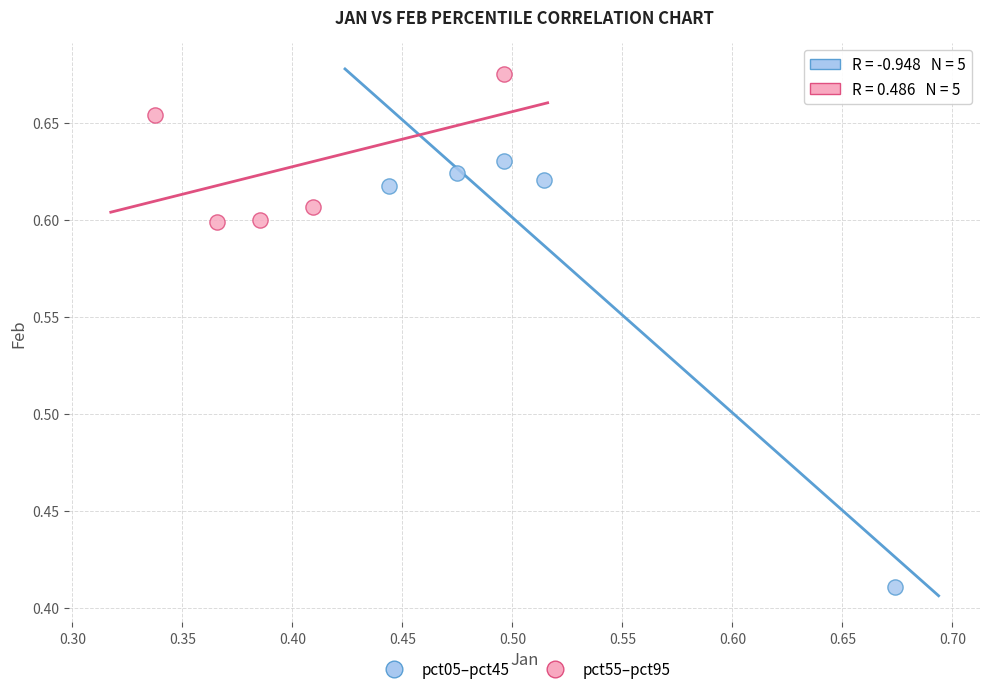

Which series has the widest spread of Y values?

pct05–pct45